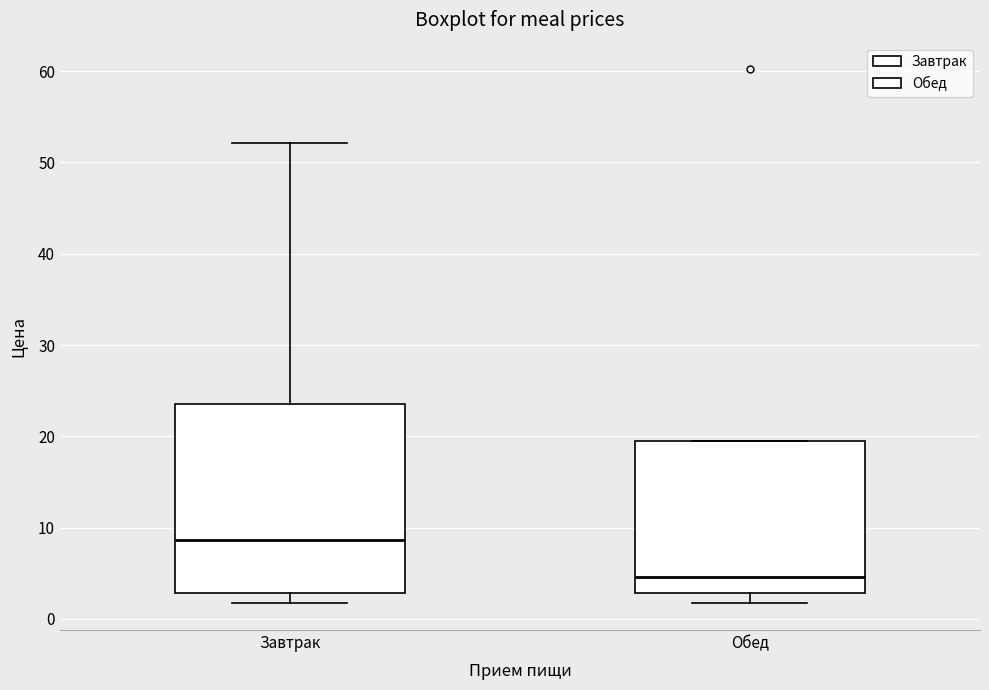

Which box is the tallest, from its lower edge to its upper edge?

Завтрак